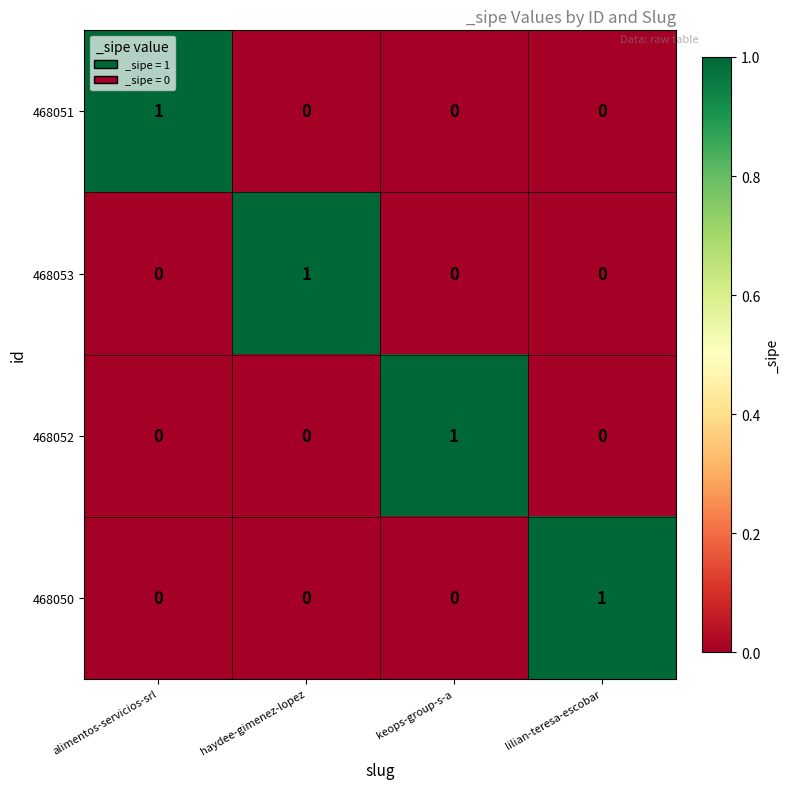

Reading right to left, what are all the values shown in this chart?

468051: lilian-teresa-escobar=0	keops-group-s-a=0	haydee-gimenez-lopez=0	alimentos-servicios-srl=1
468053: lilian-teresa-escobar=0	keops-group-s-a=0	haydee-gimenez-lopez=1	alimentos-servicios-srl=0
468052: lilian-teresa-escobar=0	keops-group-s-a=1	haydee-gimenez-lopez=0	alimentos-servicios-srl=0
468050: lilian-teresa-escobar=1	keops-group-s-a=0	haydee-gimenez-lopez=0	alimentos-servicios-srl=0